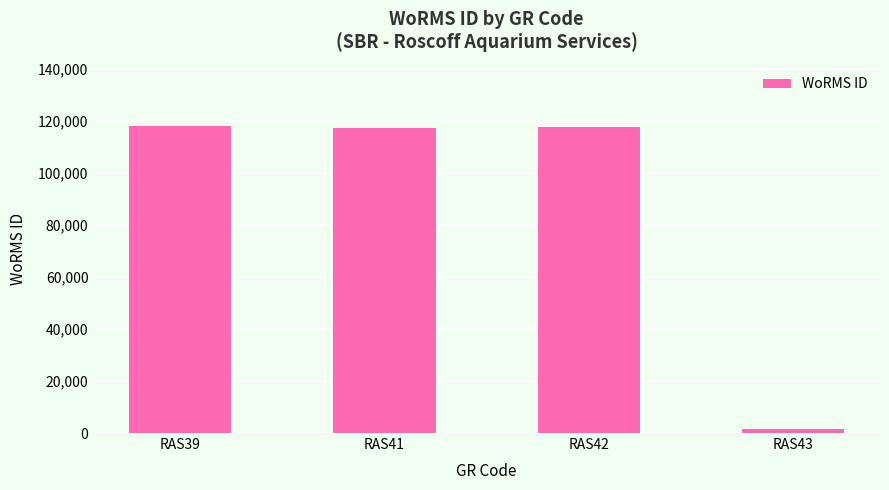

At which label does the data first exceed 117388?

RAS39